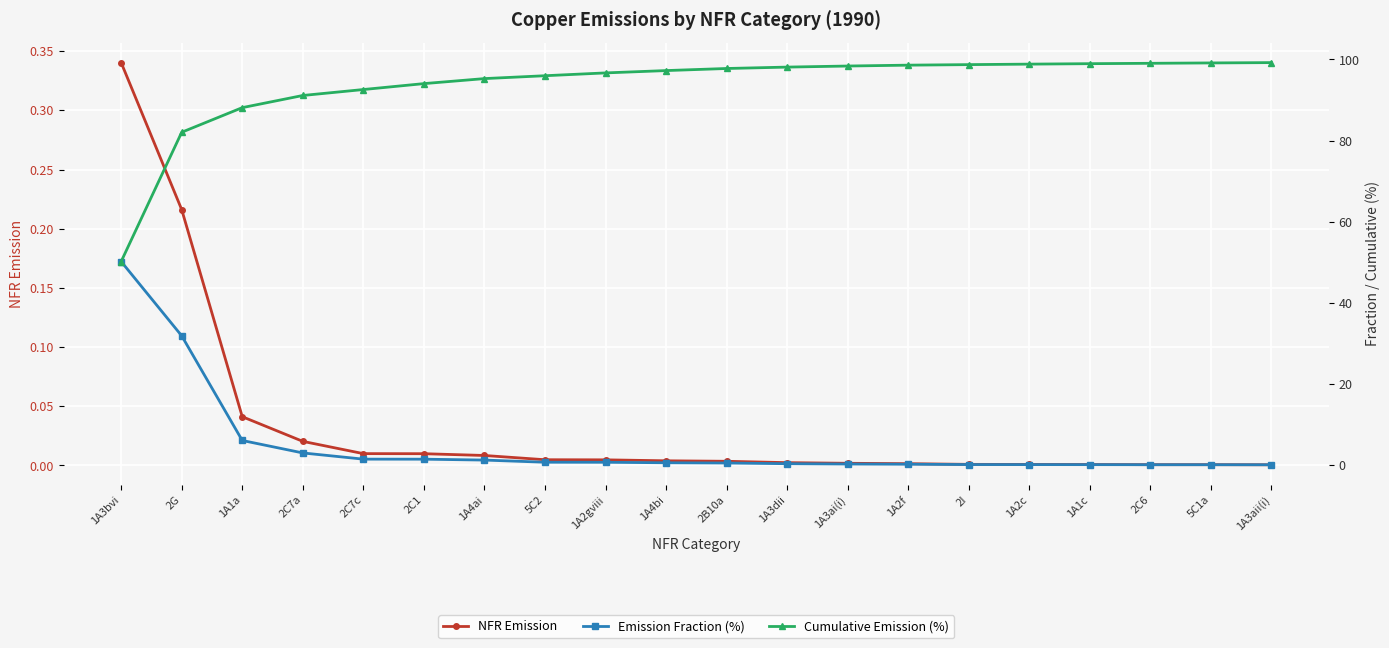

Is this an area chart (filled region under the line)?

No